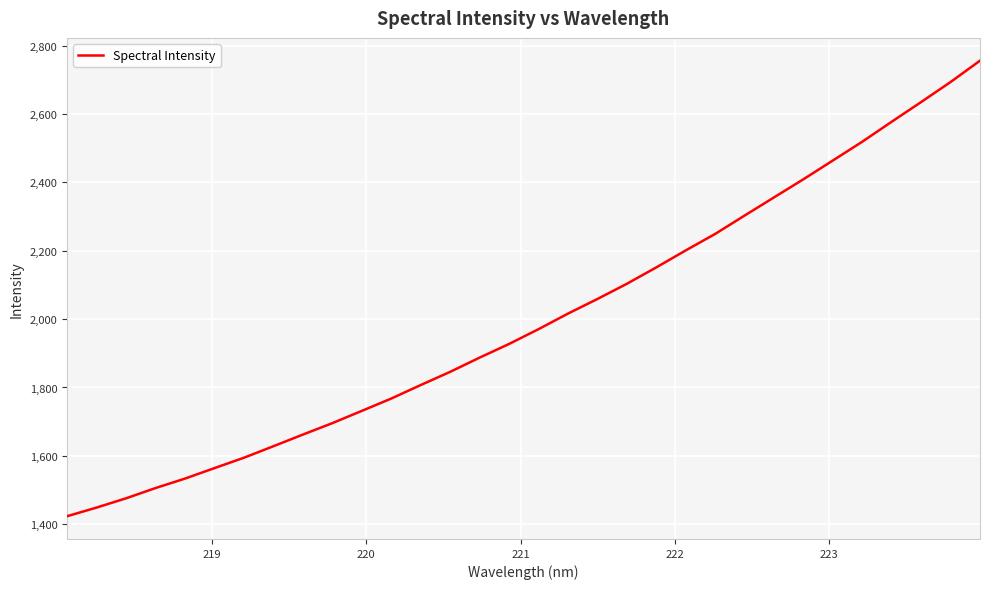

What is the minimum value shown in the chart?

1423.4